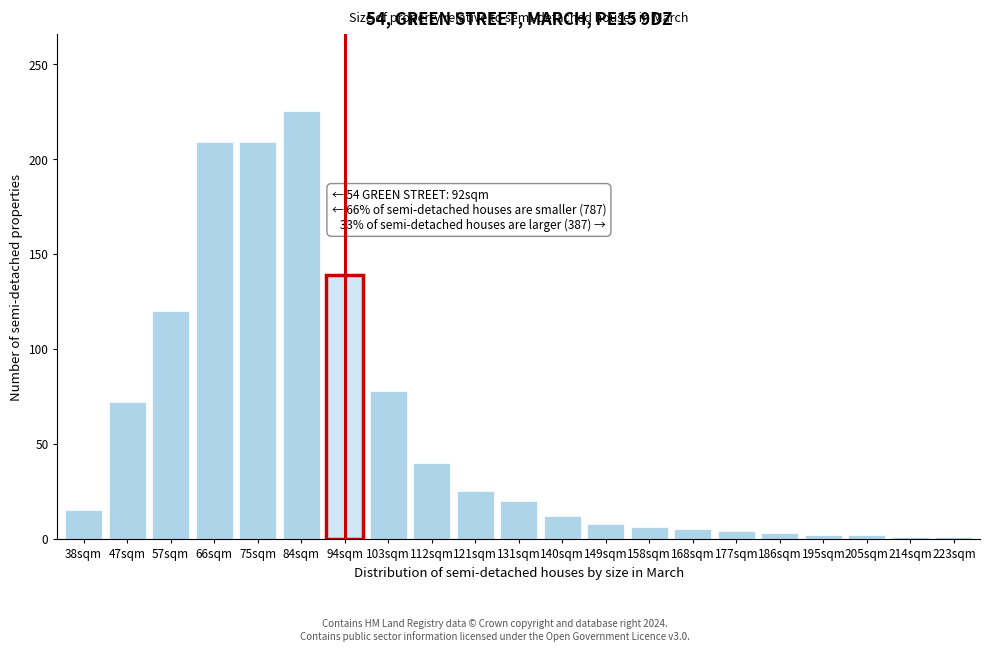

What is the difference between the second highest and second lowest values?

208